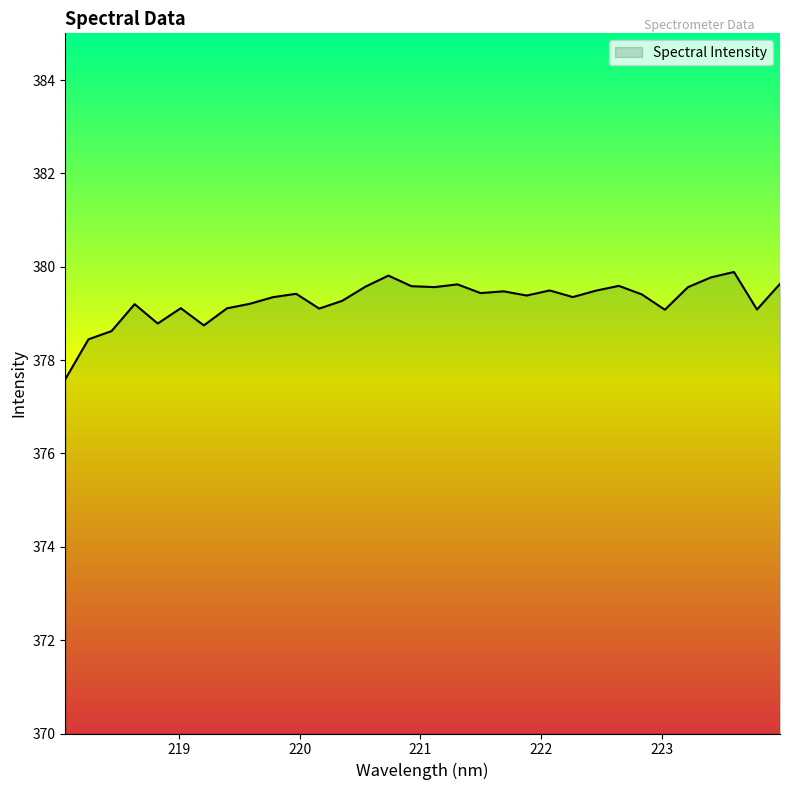

What is the smallest value displayed?

377.6